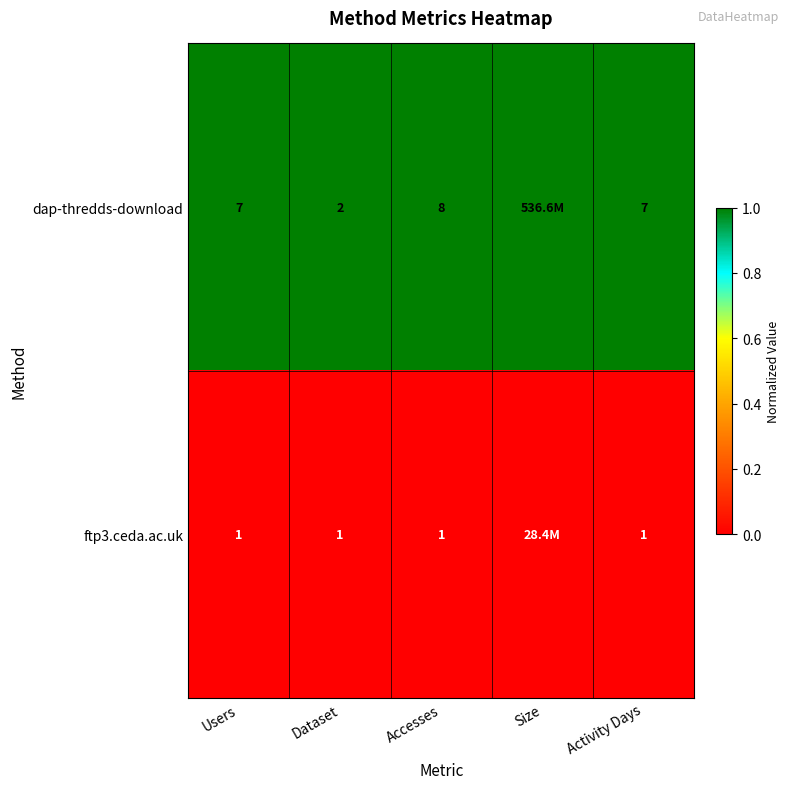

Which series changed the most between Dataset and Activity Days?

dap-thredds-download